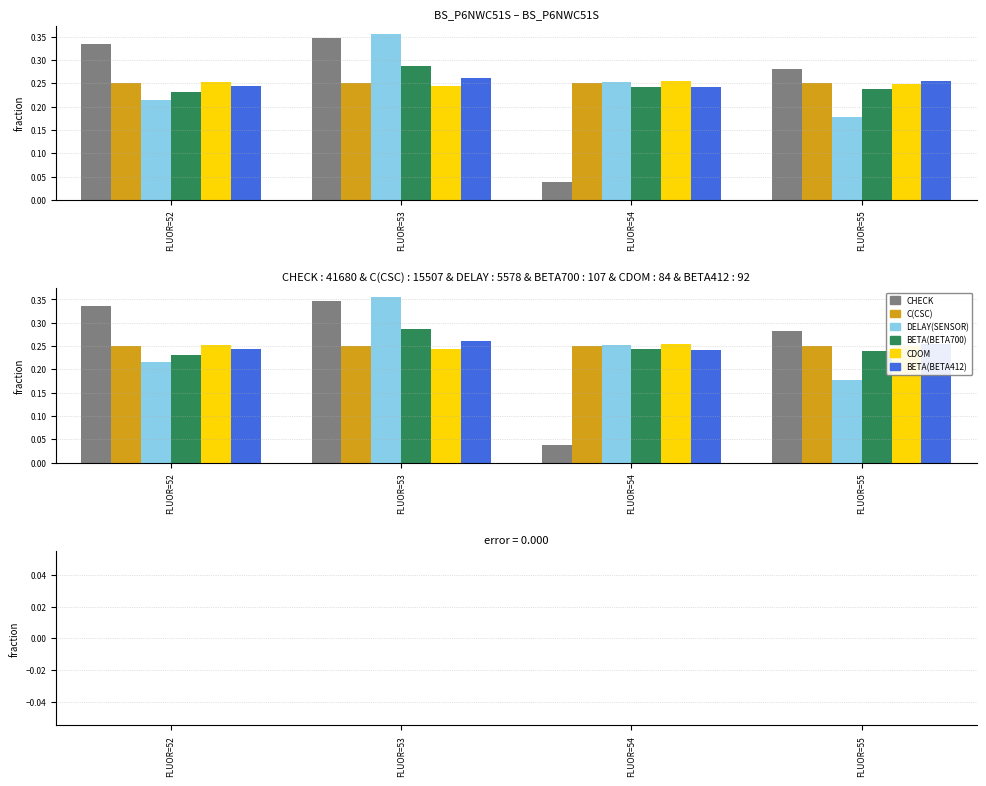

The BETA(BETA412) series shows 0.3 at FLUOR=55. True or false?

True